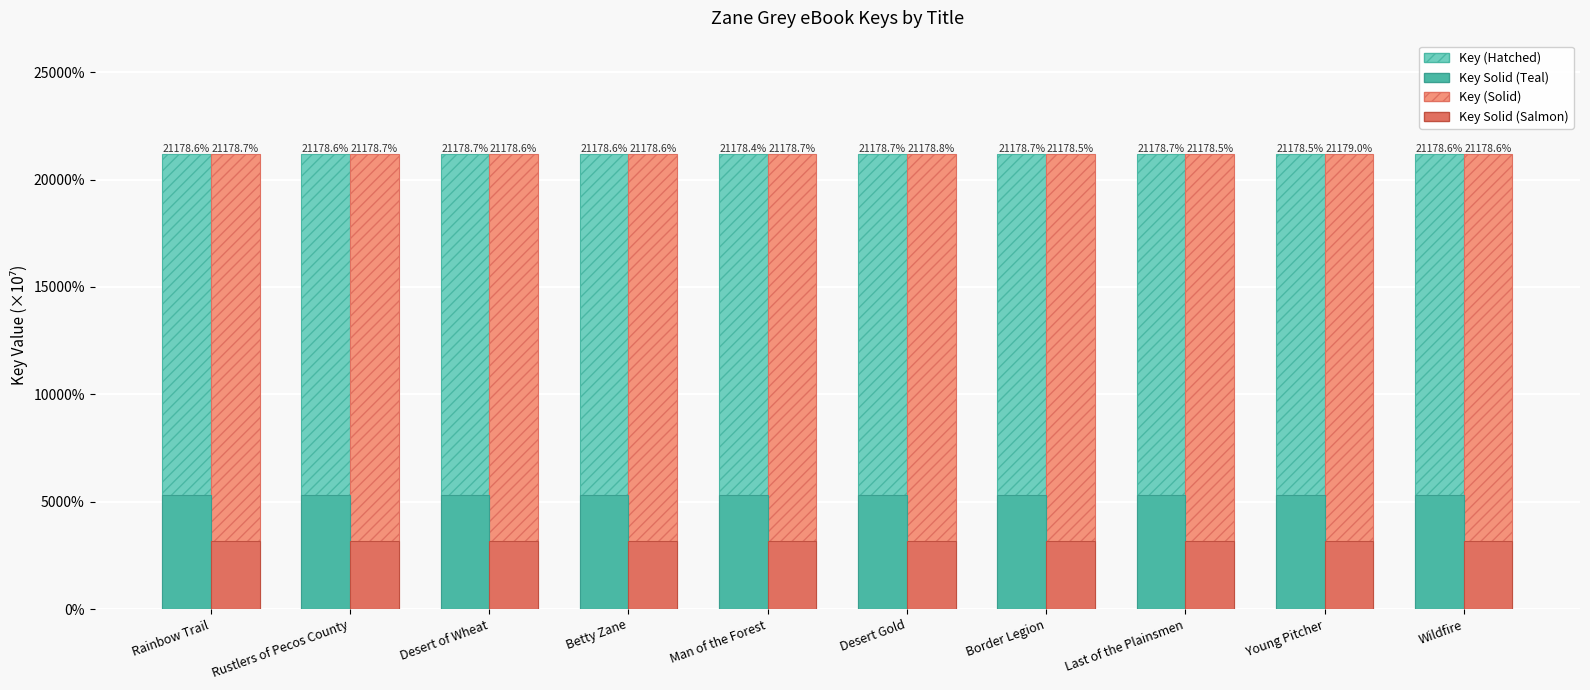

At Border Legion, list the series in order from largest to smallest.

Key (Hatched), Key (Solid), Key Solid (Teal), Key Solid (Salmon)